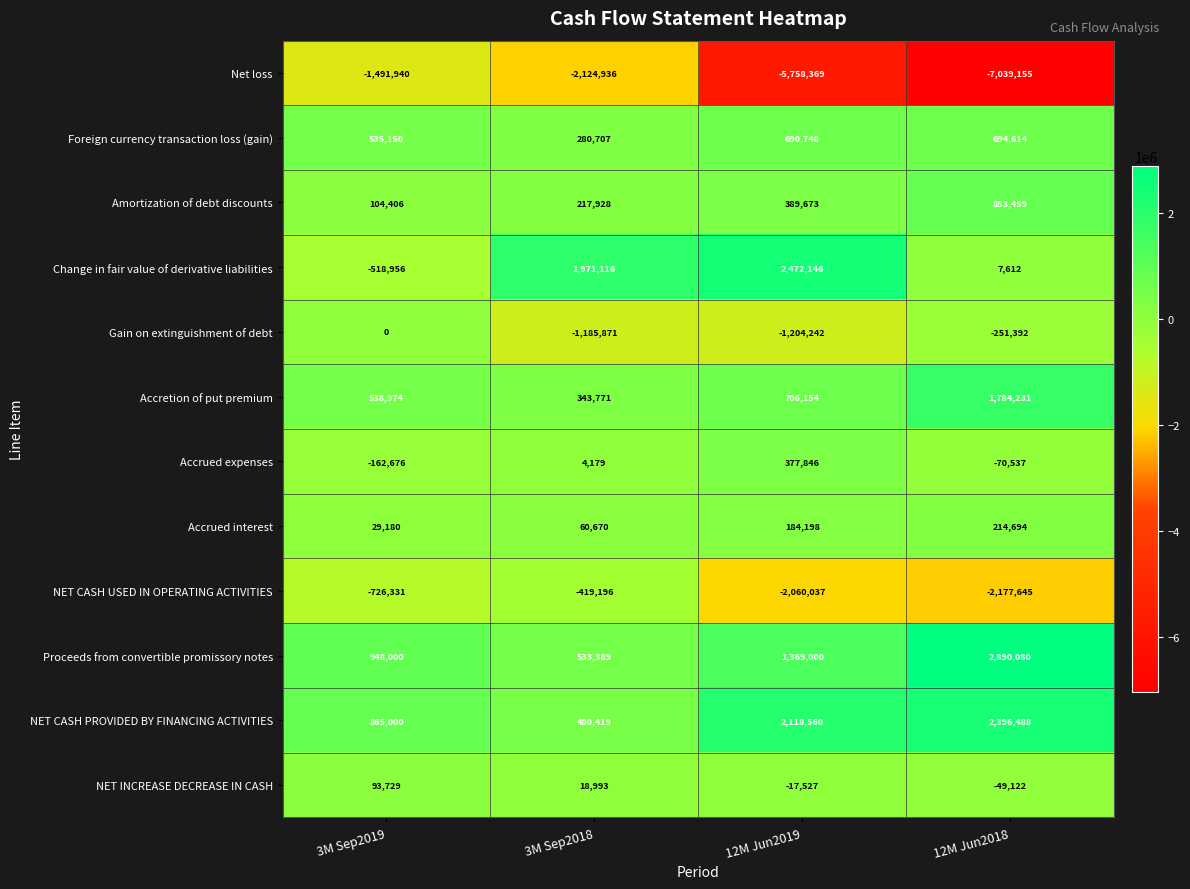

What is the total value across all series at 3M Sep2019?

214536